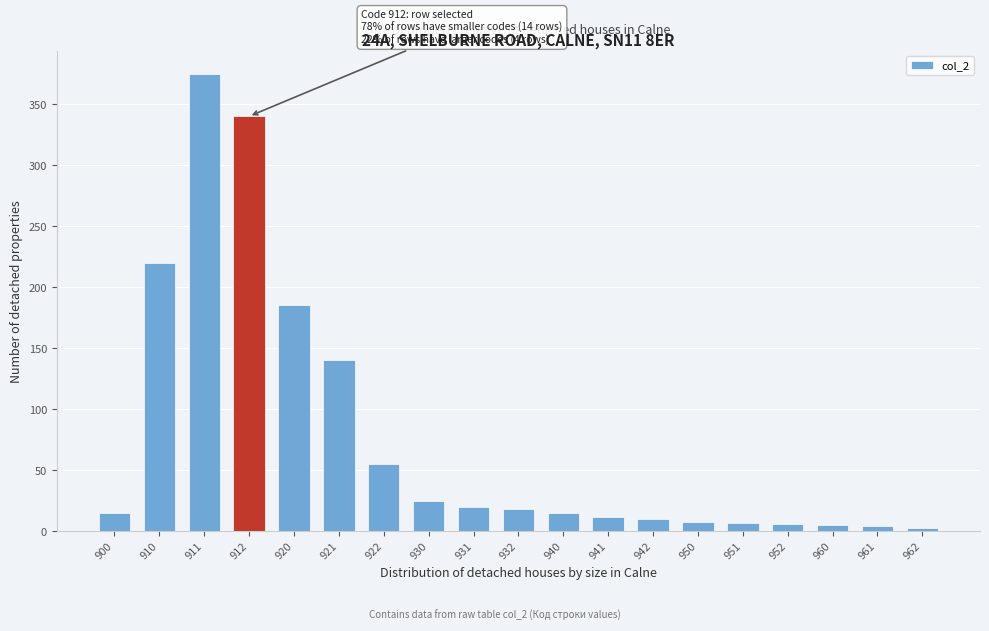

At which label is the value closest to 189?

920